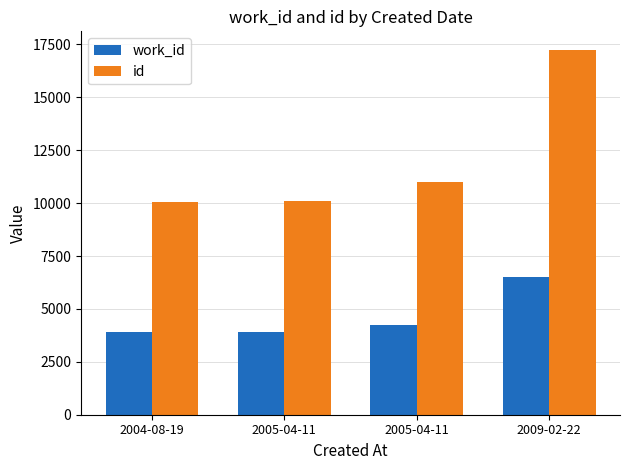

How many groups of bars are there?

4